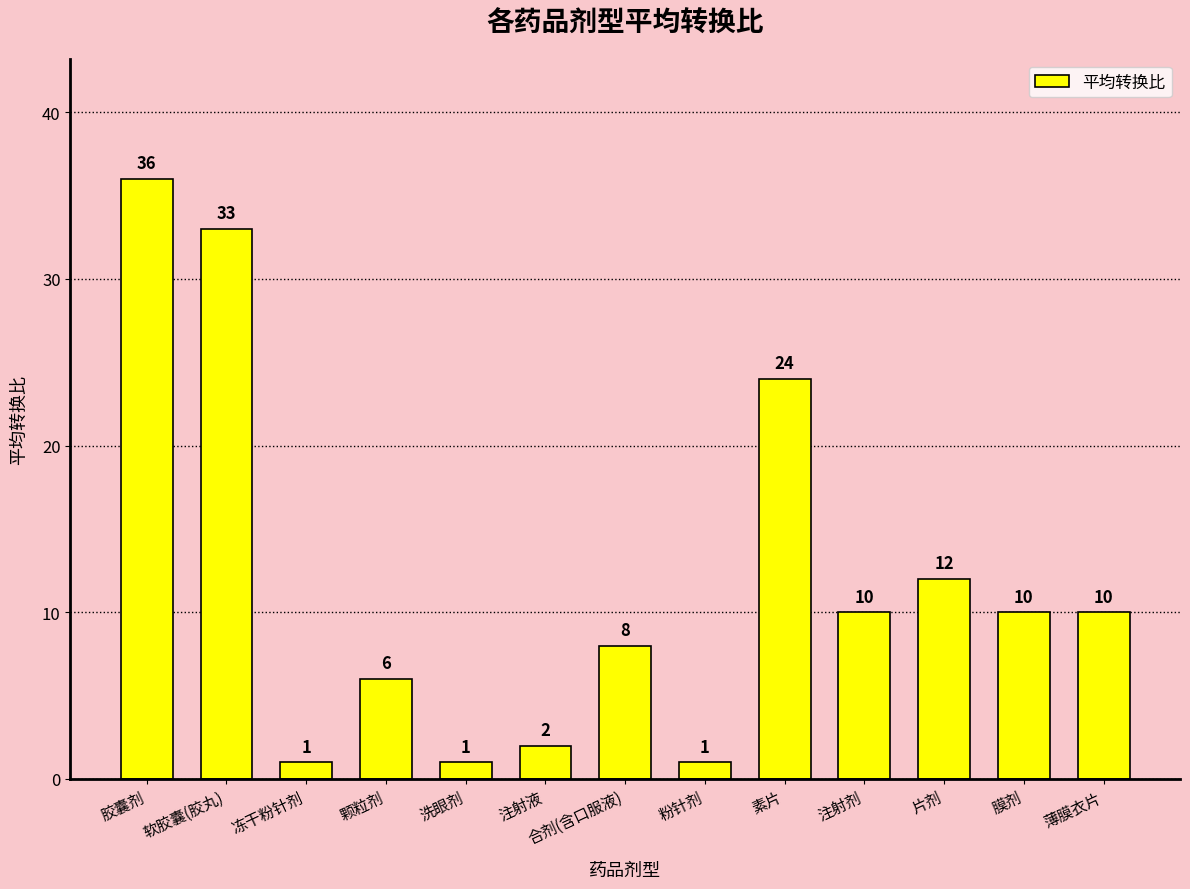

Which has a higher value, 注射液 or 冻干粉针剂?

注射液